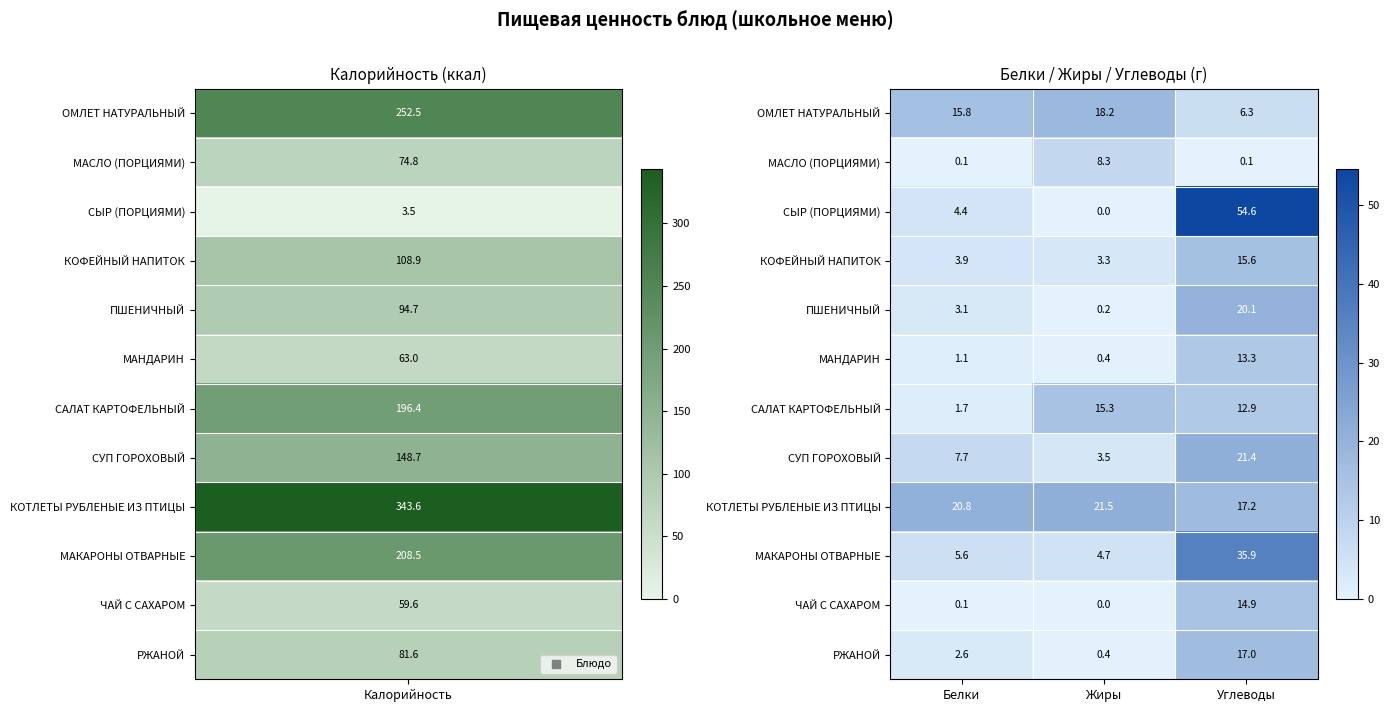

At which category is the sum across all series the highest?

Углеводы